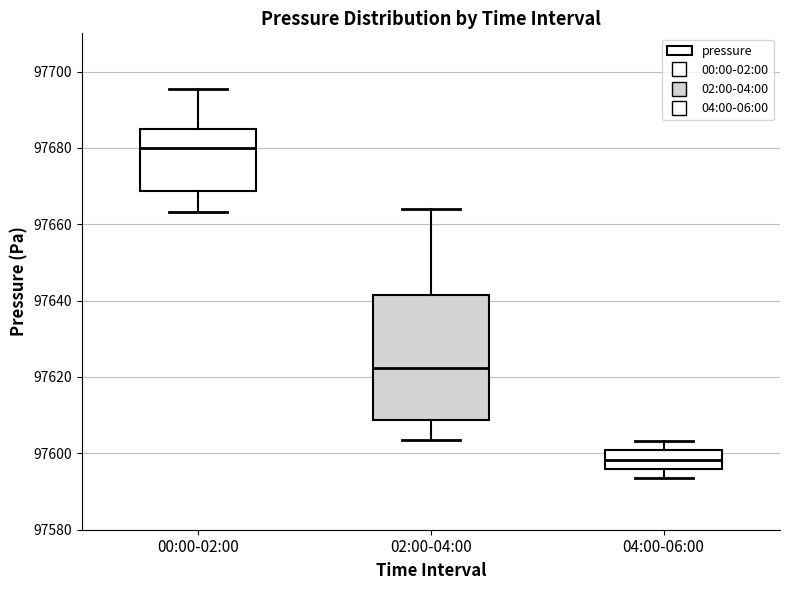

Reading left to right, transcribe this box plot: for each box, give where its median line is, the range the box spans, and where its two whiskers end, as read against the y-axis. The values are not printed on the chart, so give them approximately, as read against the axis.

00:00-02:00: median 97680, box 97668 to 97684, whiskers 97664 to 97696
02:00-04:00: median 97622, box 97608 to 97642, whiskers 97604 to 97664
04:00-06:00: median 97598, box 97596 to 97600, whiskers 97594 to 97604